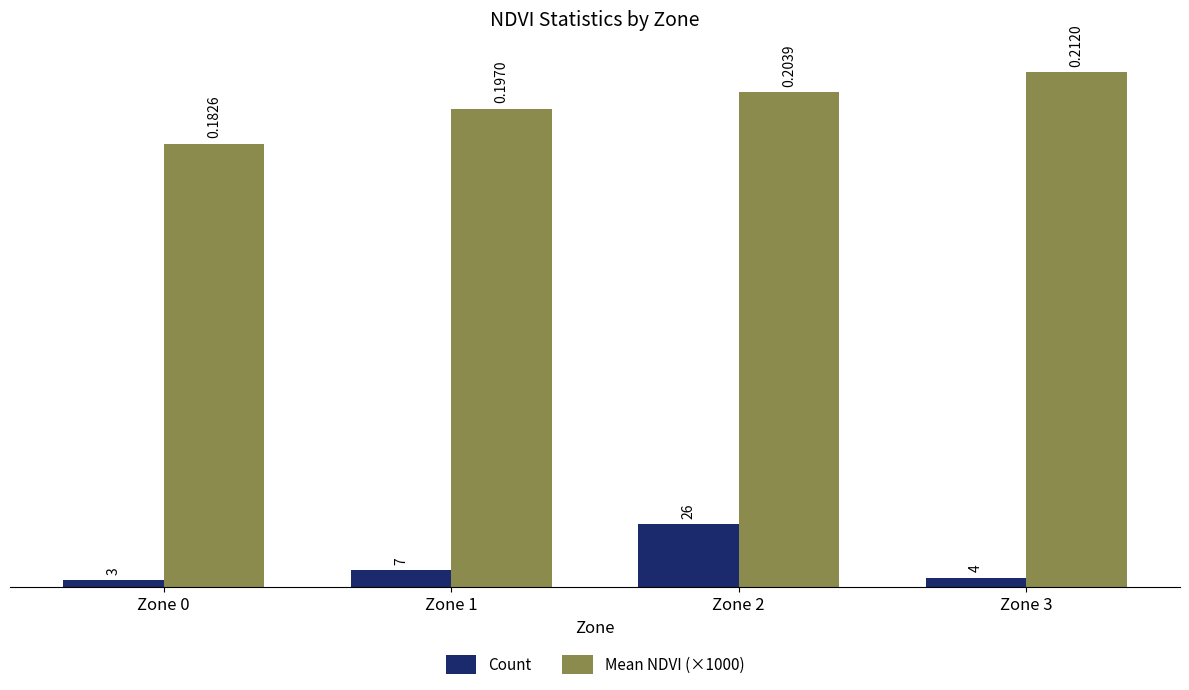

Which category has the lowest value in the Count series?

Zone 0